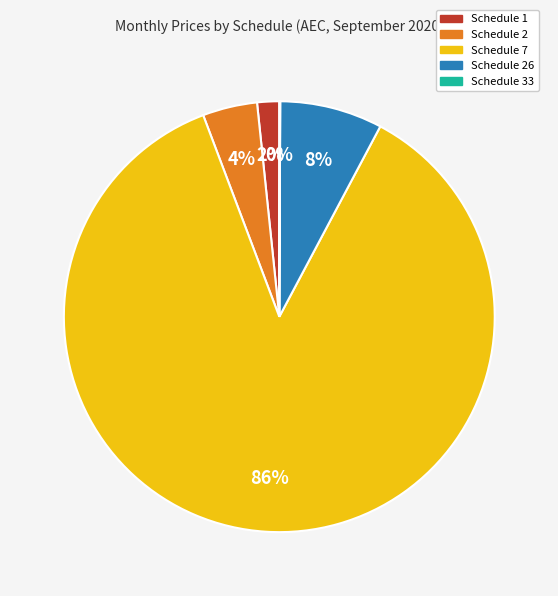

Is there any slice that represents more than half of the pie?

Yes